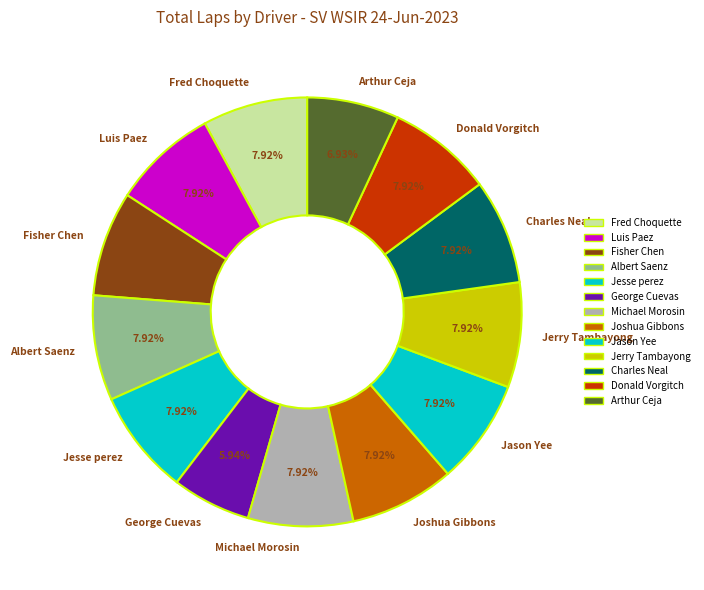

To the nearest percent, what is the difference between the largest and smallest slice percentages?

2%